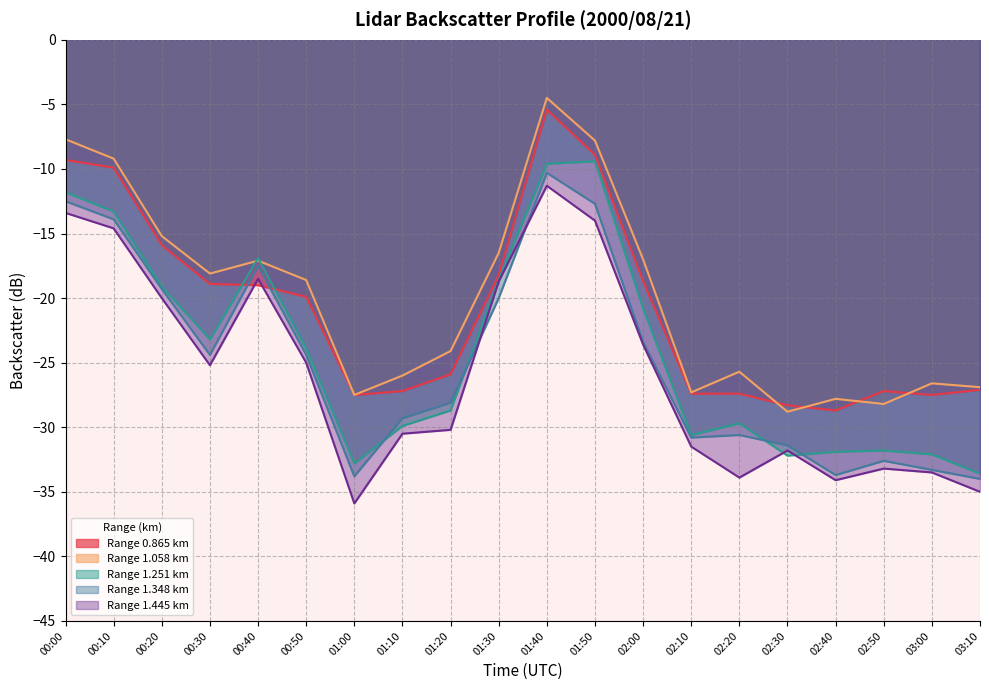

Does the chart display data point markers on the line(s)?

No